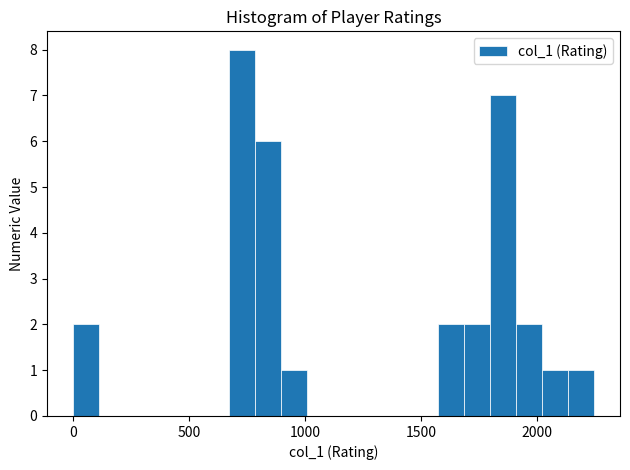

Around what value on the x-axis is the tallest bar? Give the approximate position of its centre, as read against the axis.

750